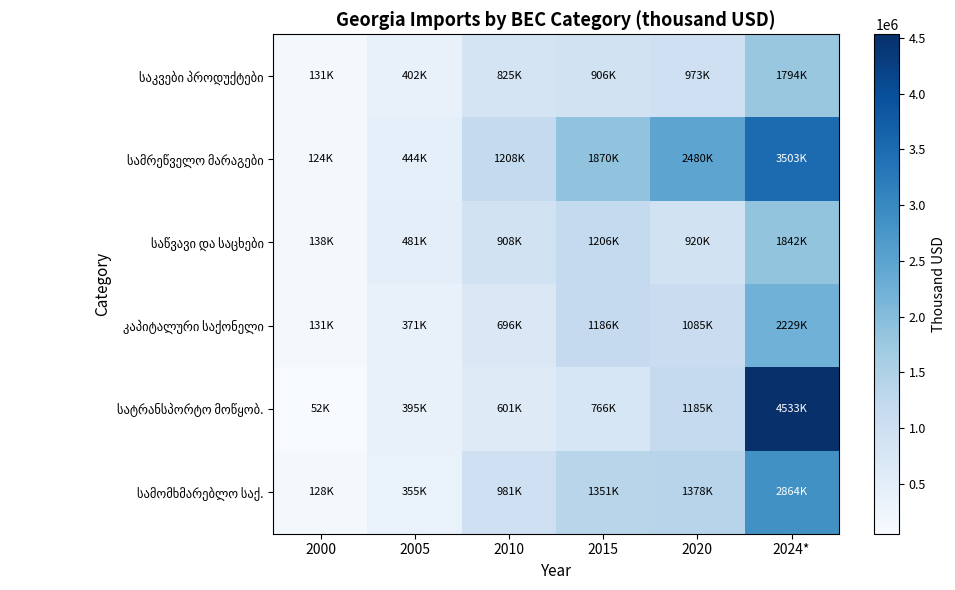

At which category is the sum across all series the highest?

2024*